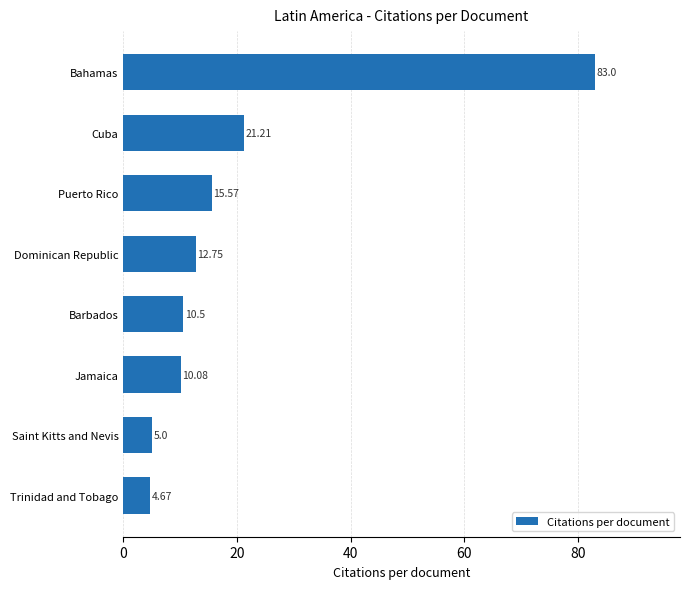

Which has a higher value, Trinidad and Tobago or Bahamas?

Bahamas